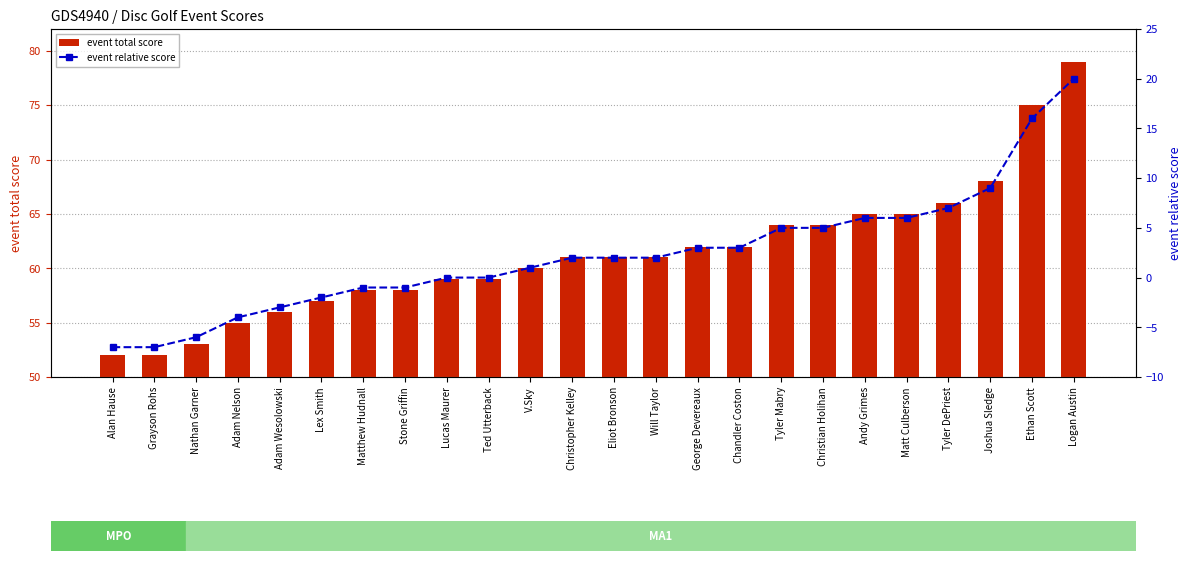

Reading left to right, extract all data points from this chart.

event total score: Alan Hause=52	Grayson Rohs=52	Nathan Garner=53	Adam Nelson=55	Adam Wesolowski=56	Lex Smith=57	Matthew Hudnall=58	Stone Griffin=58	Lucas Maurer=59	Ted Utterback=59	V.Sky=60	Christopher Kelley=61	Eliot Bronson=61	Will Taylor=61	George Devereaux=62	Chandler Coston=62	Tyler Mabry=64	Christian Holihan=64	Andy Grimes=65	Matt Culberson=65	Tyler DePriest=66	Joshua Sledge=68	Ethan Scott=75	Logan Austin=79
event relative score: Alan Hause=-7	Grayson Rohs=-7	Nathan Garner=-6	Adam Nelson=-4	Adam Wesolowski=-3	Lex Smith=-2	Matthew Hudnall=-1	Stone Griffin=-1	Lucas Maurer=0	Ted Utterback=0	V.Sky=1	Christopher Kelley=2	Eliot Bronson=2	Will Taylor=2	George Devereaux=3	Chandler Coston=3	Tyler Mabry=5	Christian Holihan=5	Andy Grimes=6	Matt Culberson=6	Tyler DePriest=7	Joshua Sledge=9	Ethan Scott=16	Logan Austin=20